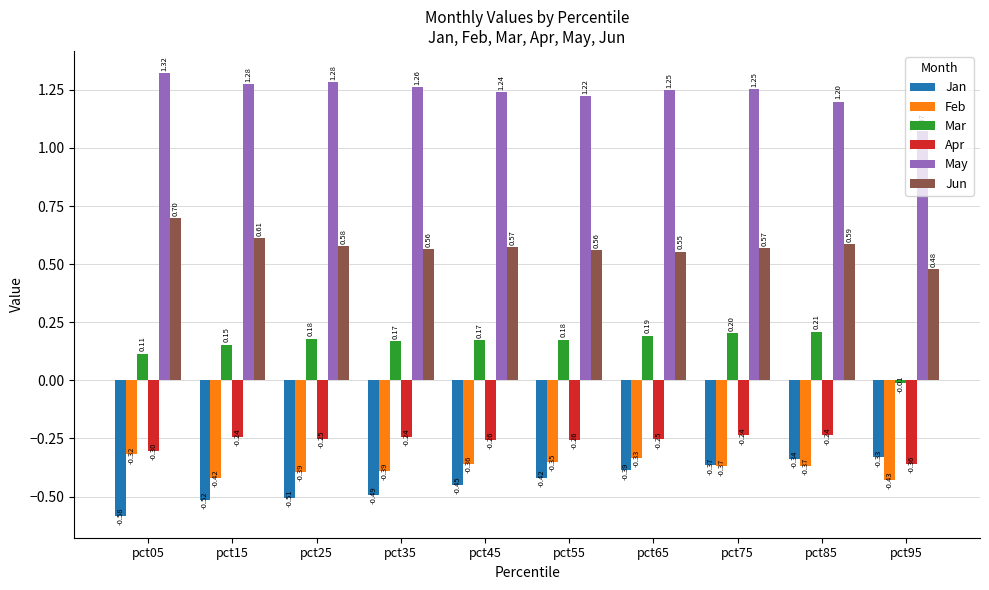

Is the value of May at pct25 greater than the value of Mar at pct75?

Yes